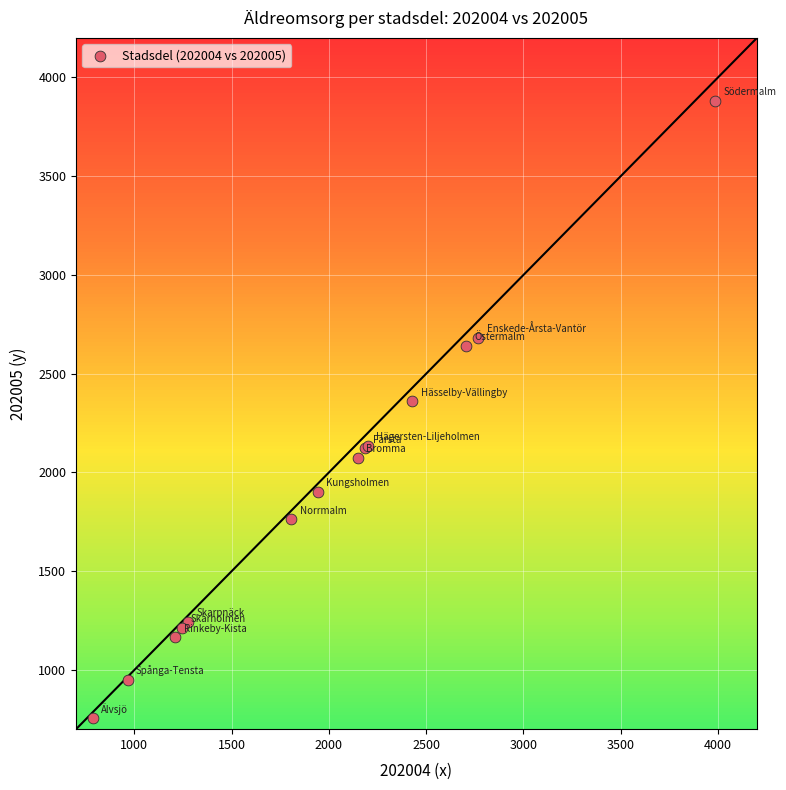

What Y value in the scatter plot is closest to 2318?

2361